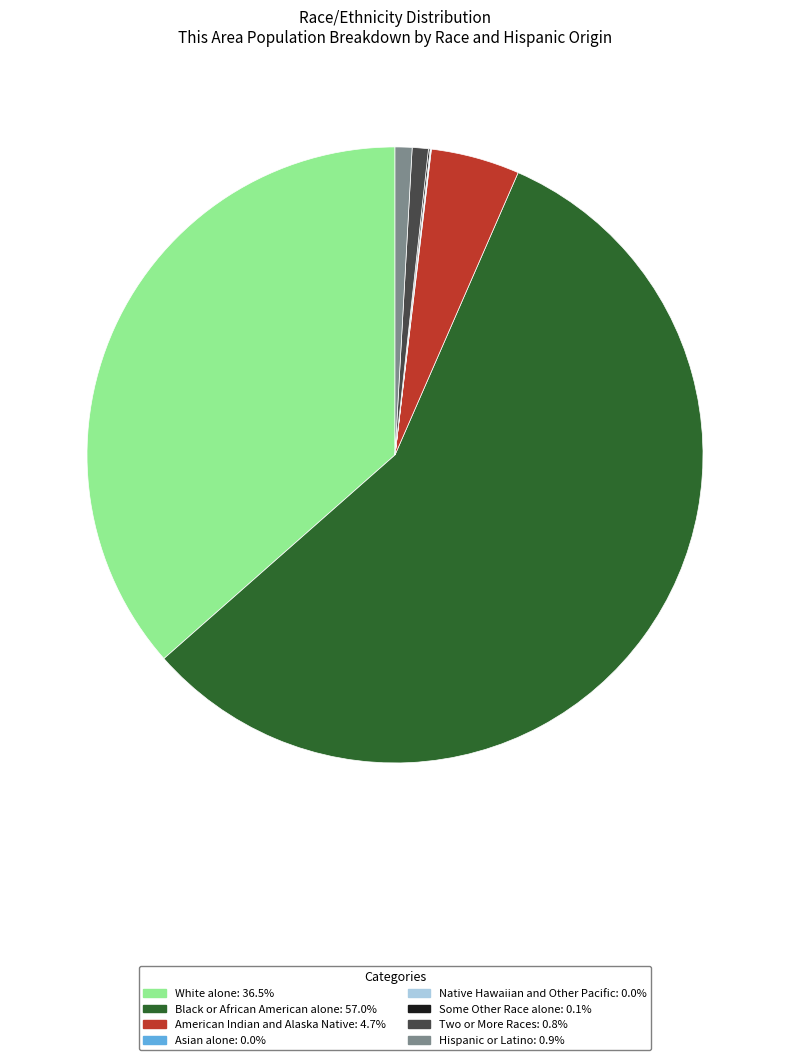

Which slice is the largest?

Black or African American alone